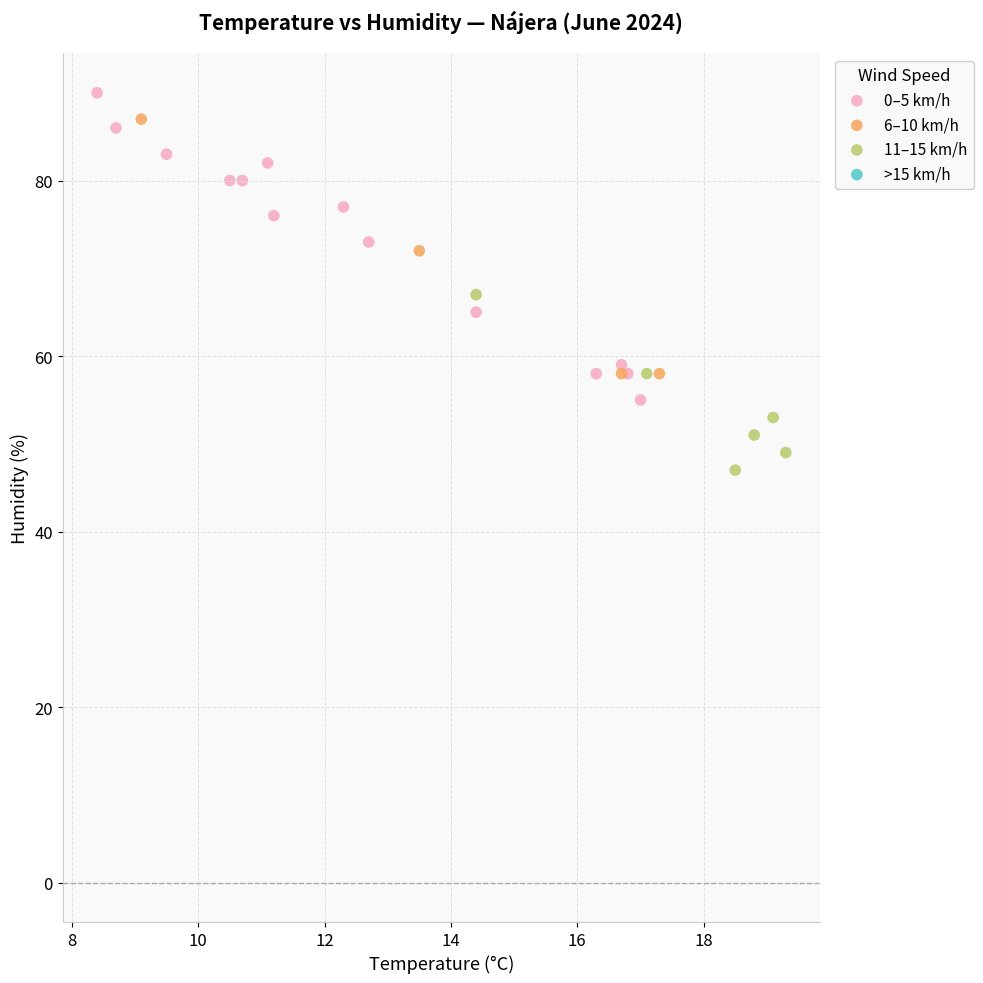

Which series contains the lowest Y value?

11–15 km/h